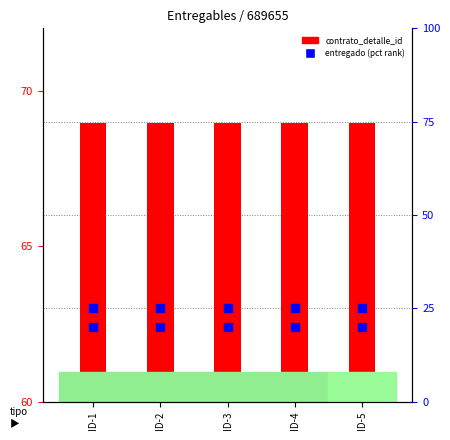

At which category is the sum across all series the highest?

ID-1